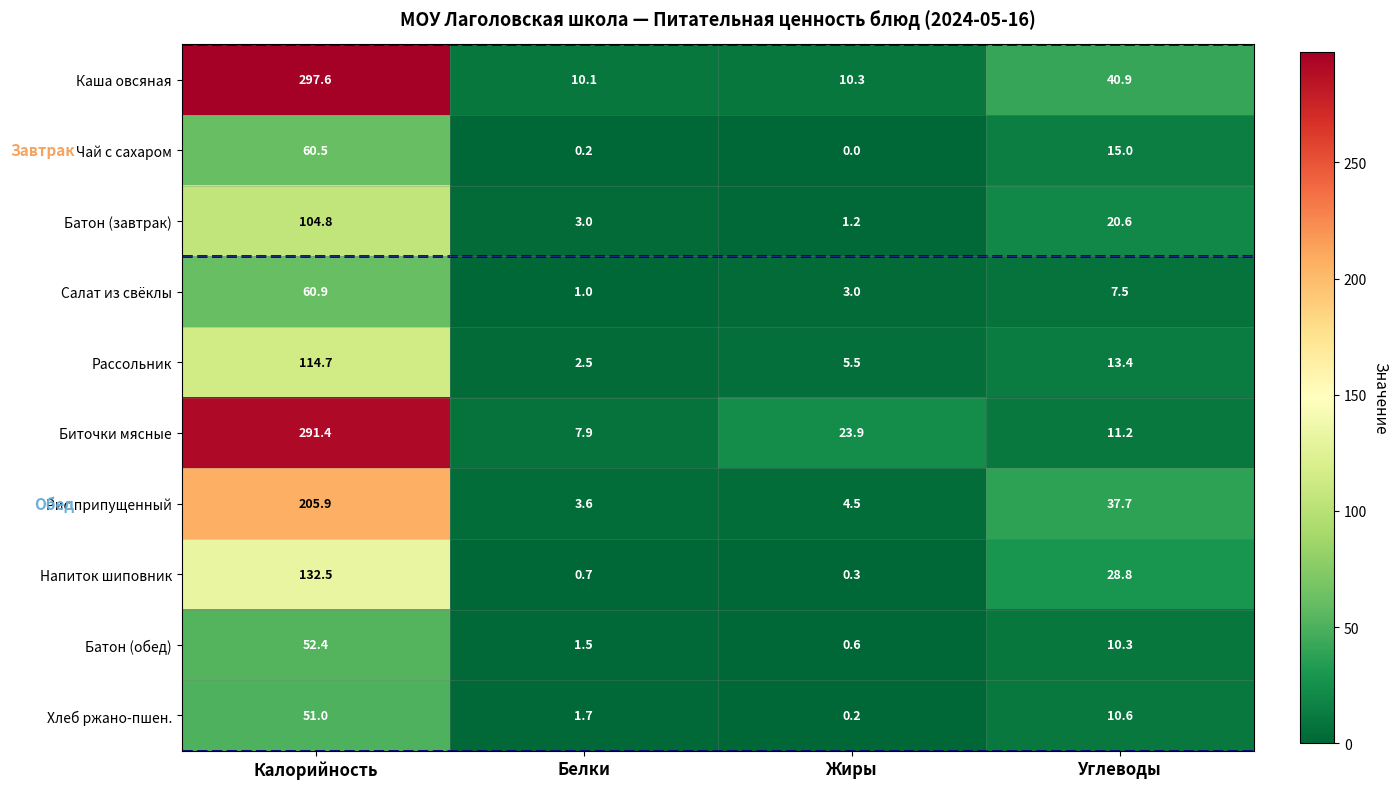

What is the spread (max minus min) of values at Жиры?

23.9